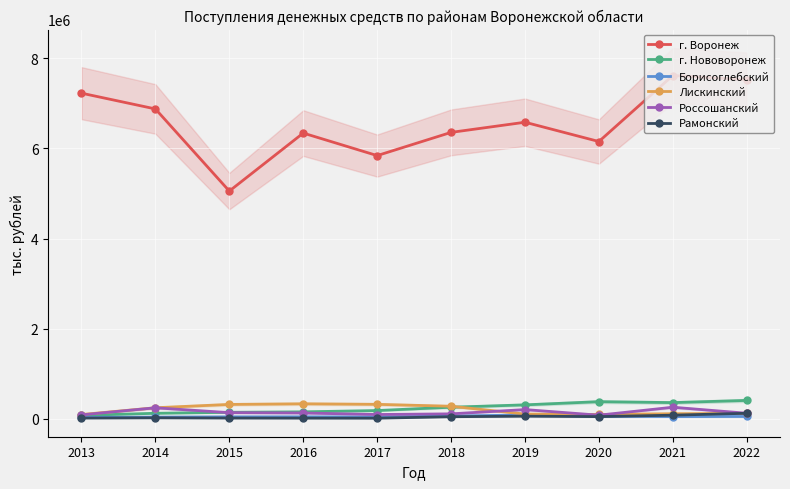

How many lines are shown in the chart?

6